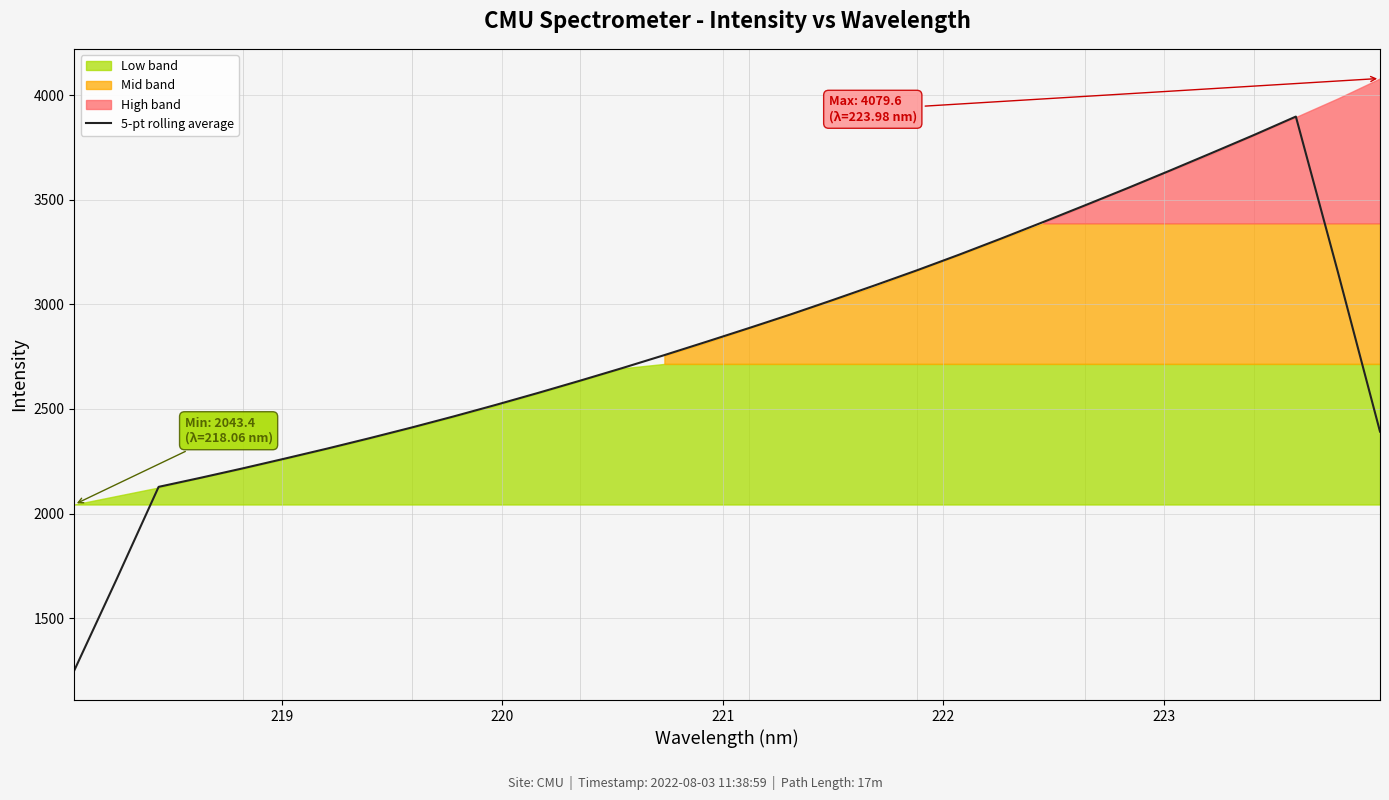

What is the maximum value for 5-pt rolling average?

3897.3